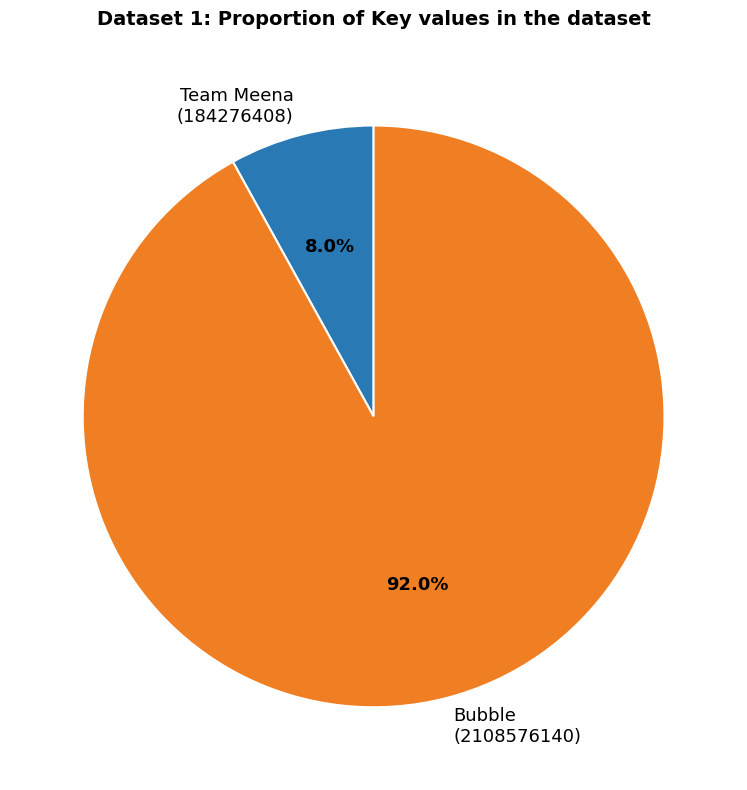

Which slice is the smallest?

Team Meena (184276408)